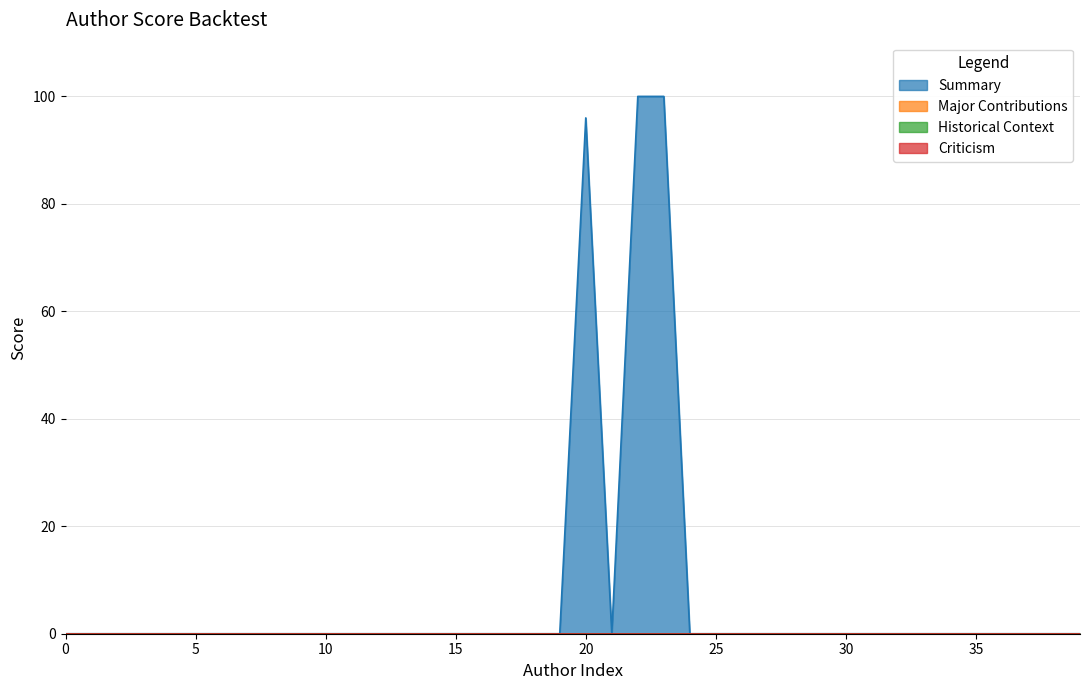

Is it true that Criticism equals 0 at Thomas Uebel?

True